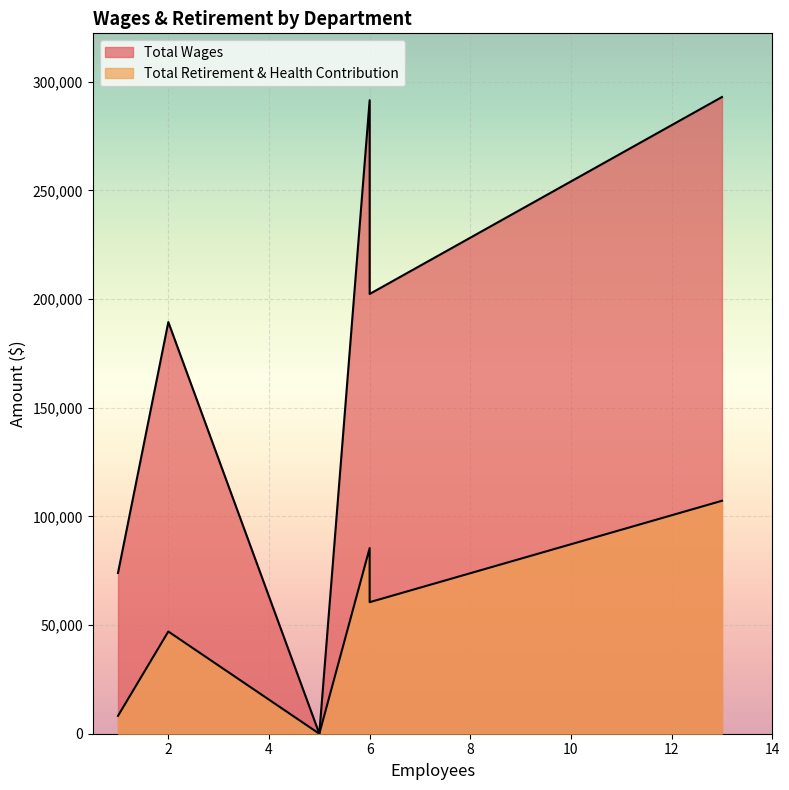

True or false: Total Wages and Total Retirement & Health Contribution intersect in this chart.

False